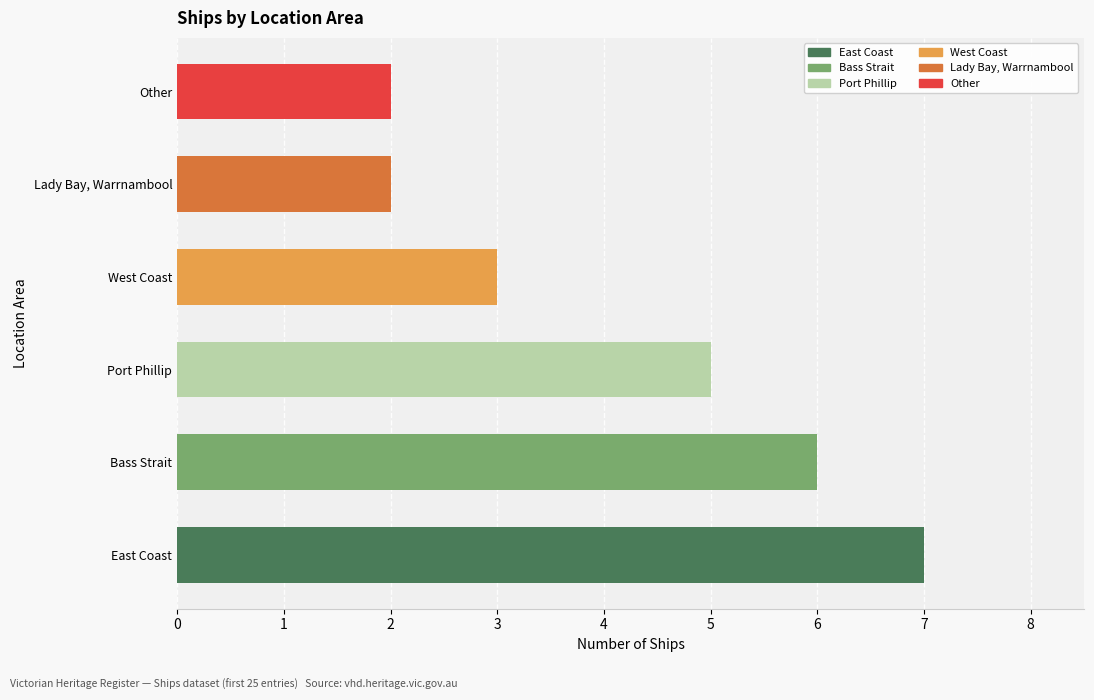

What is the ratio of the value at Other to the value at Bass Strait?

0.3